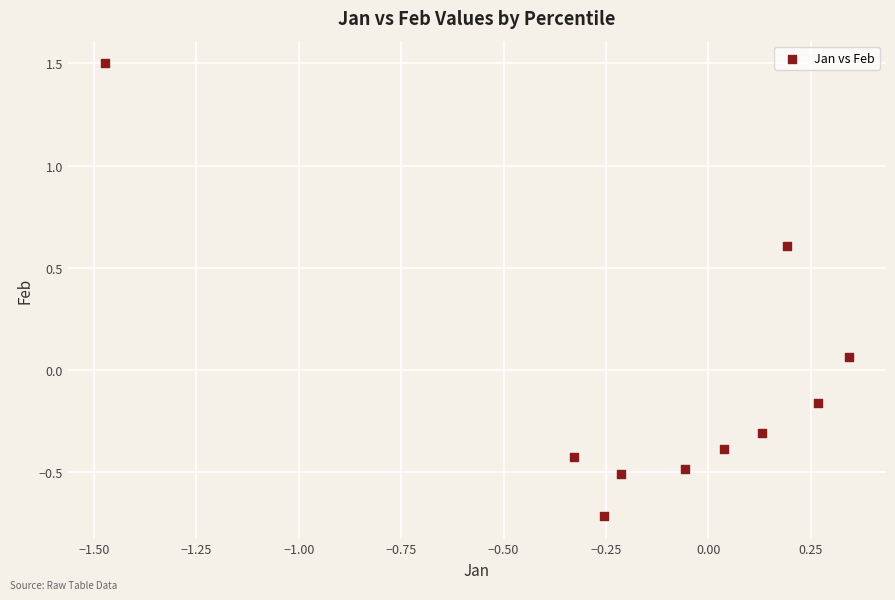

What is the range of X values (max minus min)?

1.8